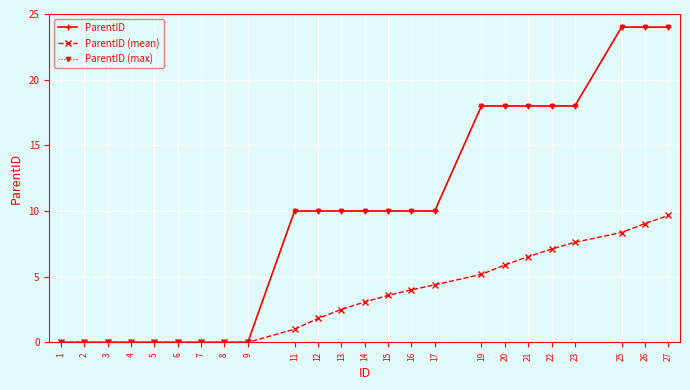

What is the average value of the ParentID (mean) series?

3.3